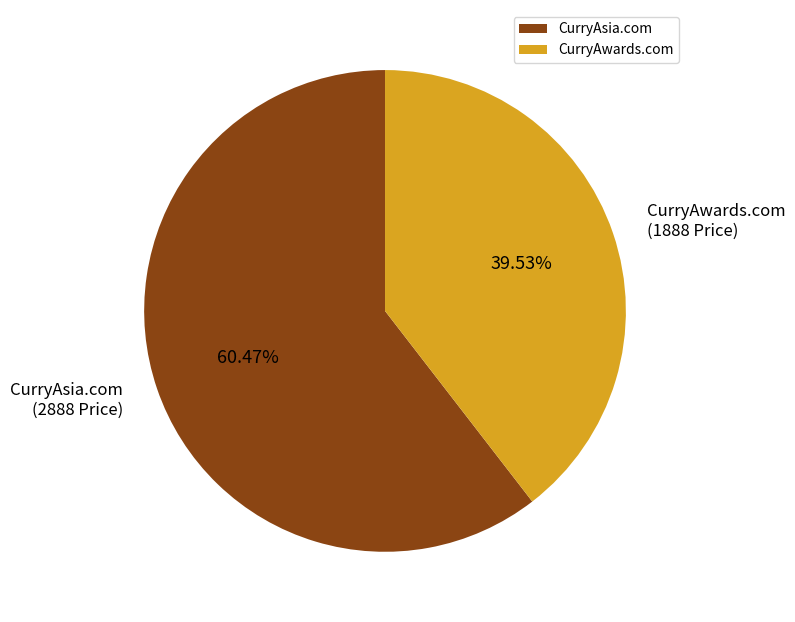

Rank the categories by value from highest to lowest.

CurryAsia.com, CurryAwards.com